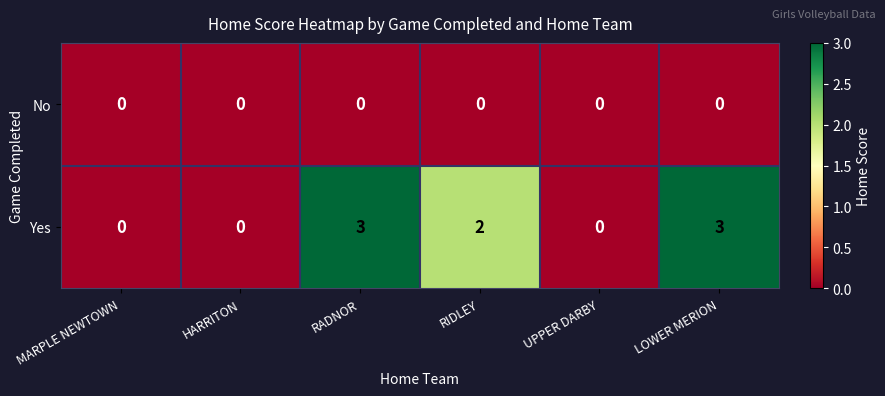

How many Yes values are between 0 and 3?

6